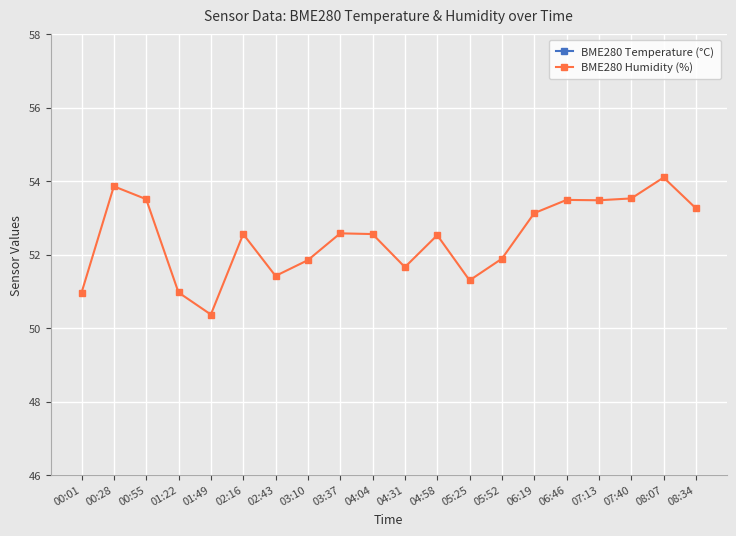

True or false: BME280 Temperature (°C) and BME280 Humidity (%) intersect in this chart.

False